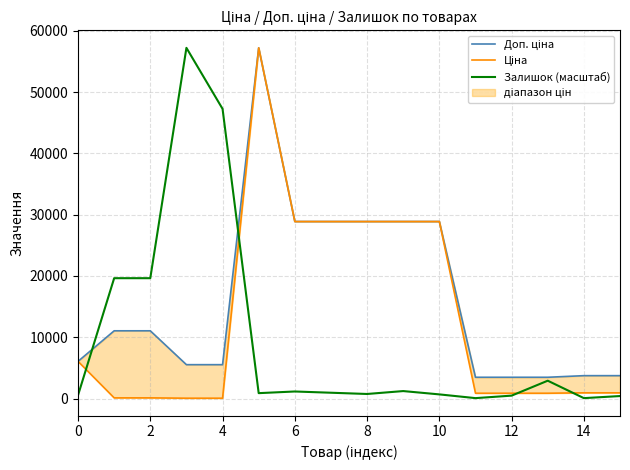

What is the minimum value for Ціна?

55.3